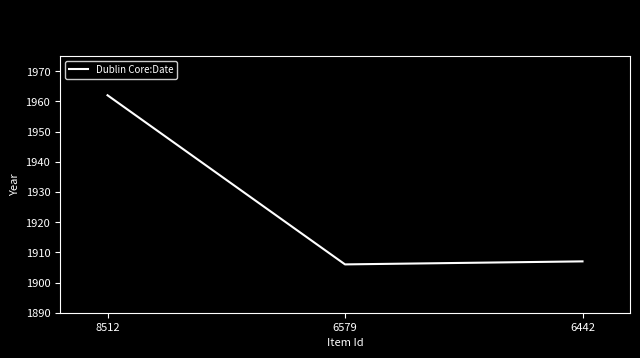

The value at 6579 is 2565. True or false?

False